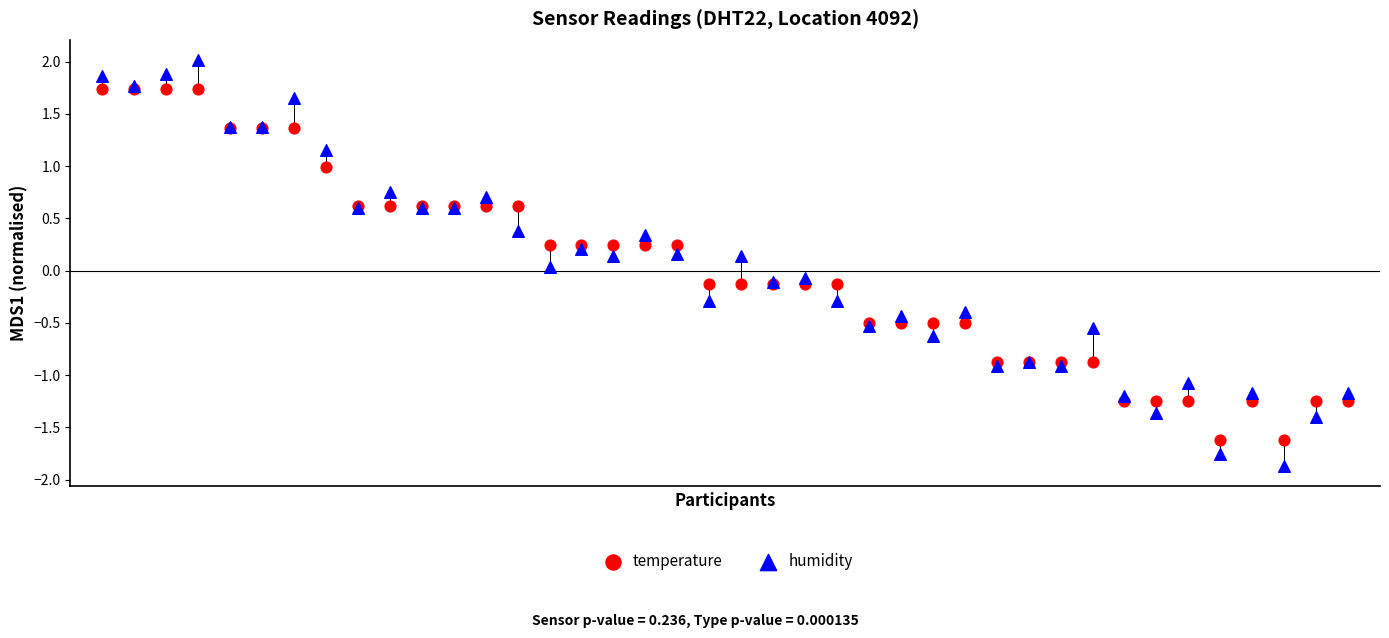

Which series contains the highest Y value?

humidity